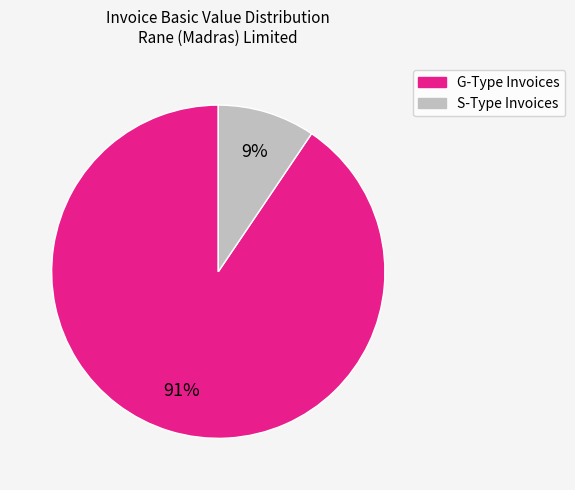

Does any single category account for the majority?

Yes